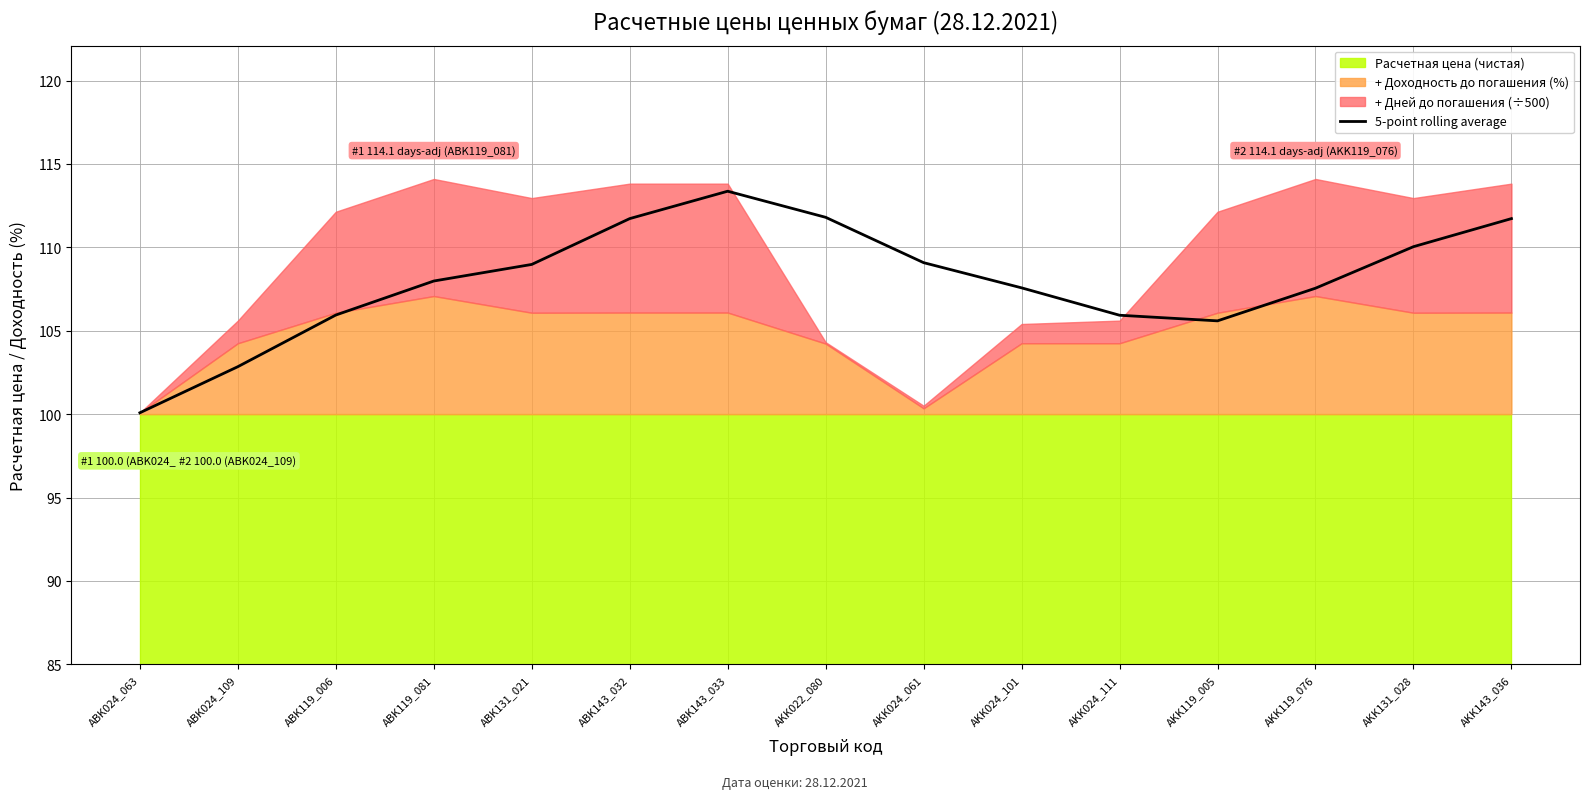

How many data points are less than 107?

5